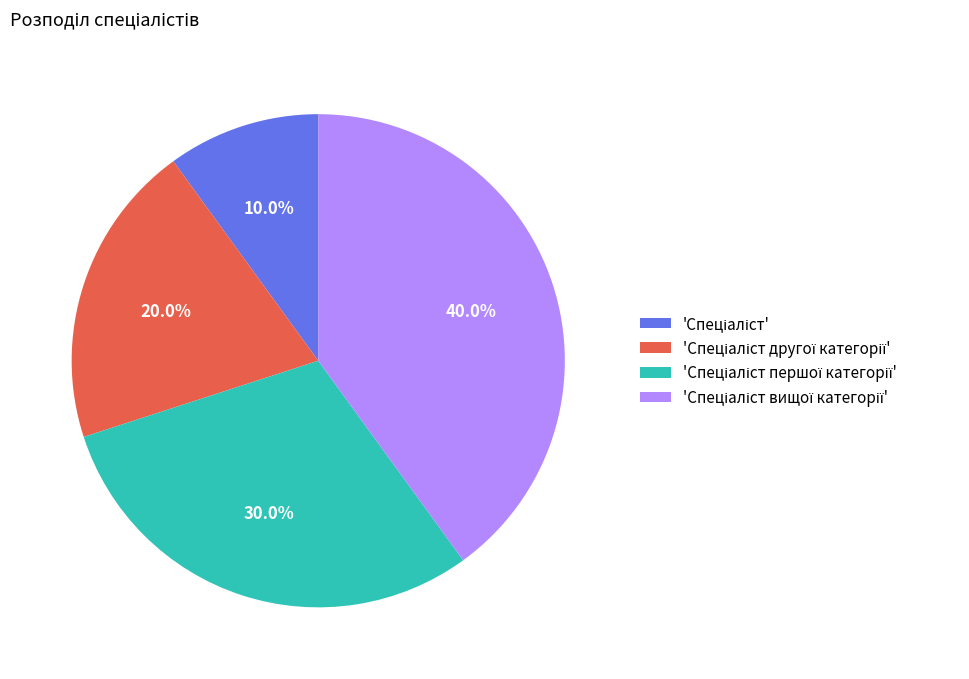

To the nearest percent, what is the difference between the largest and smallest slice percentages?

30%